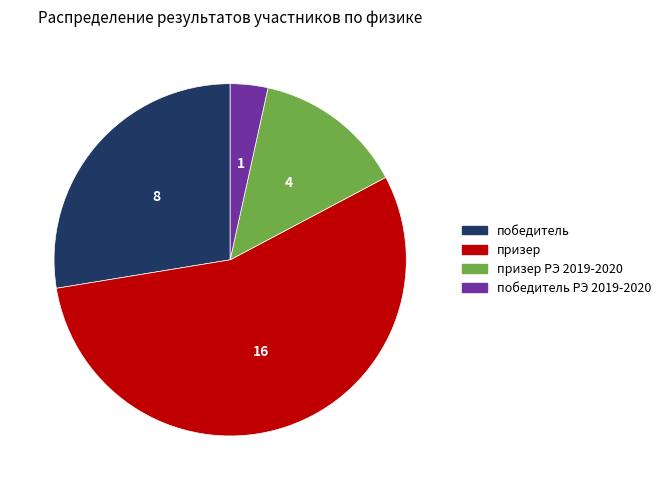

Is there a majority slice in this chart?

Yes